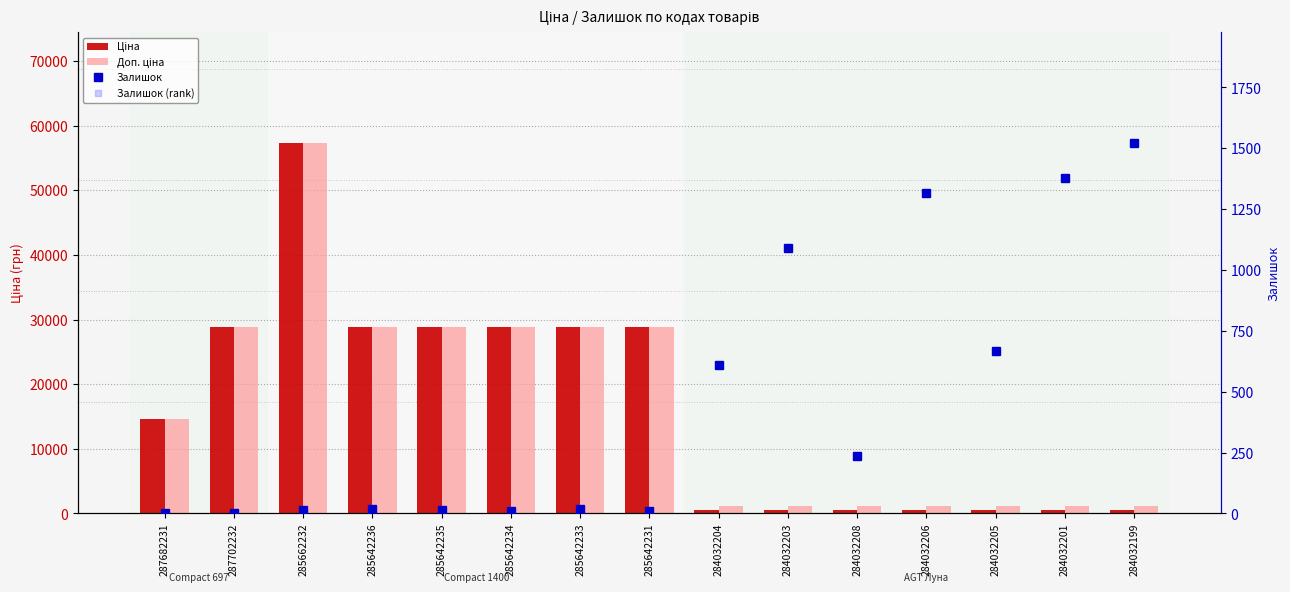

What is the difference between the second highest and second lowest values in the Залишок (rank) series?

1379.0